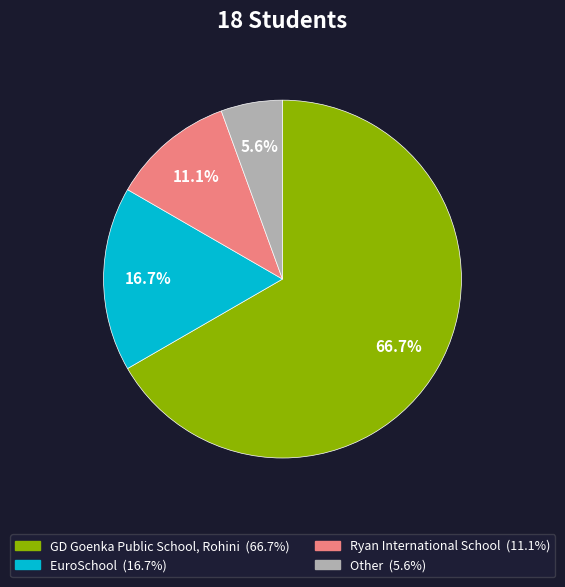

Which slice is the smallest?

Other